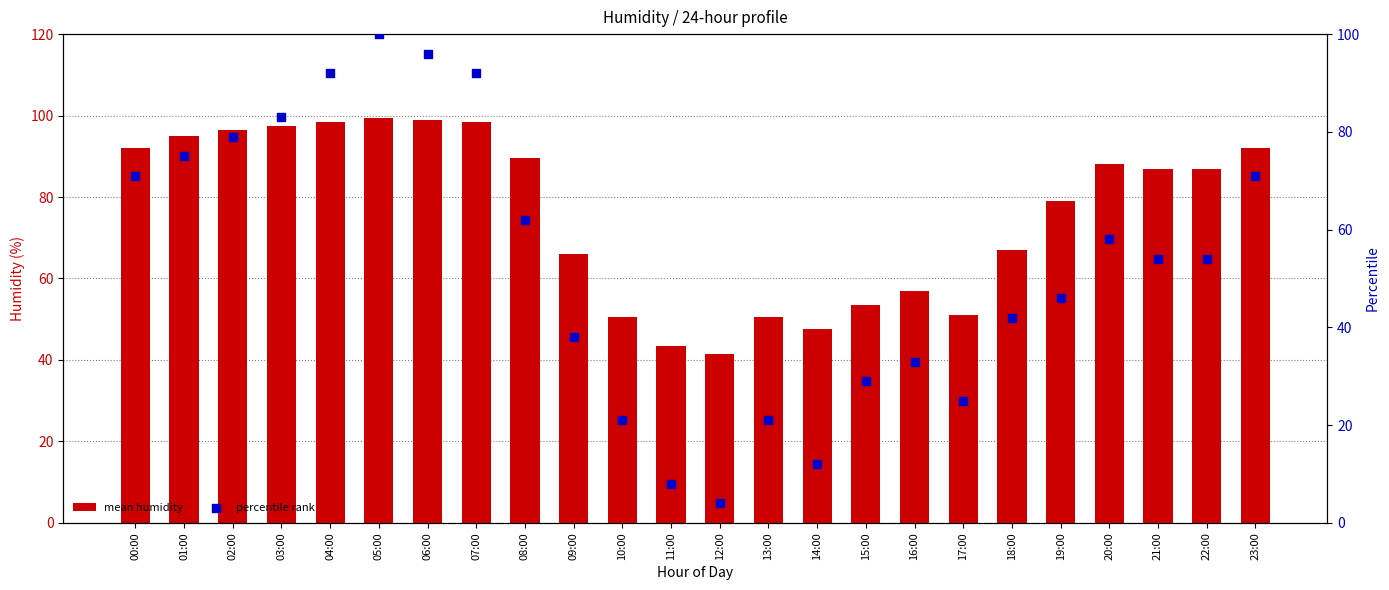

At which category is the sum across all series the highest?

05:00